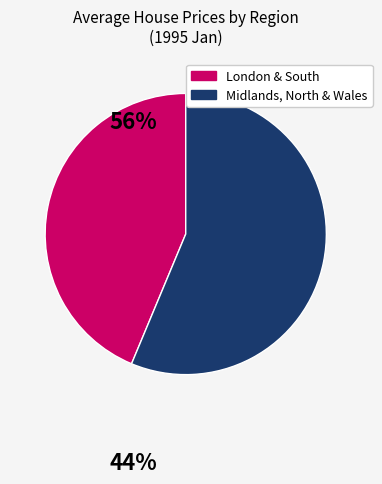

Is there any slice that represents more than half of the pie?

Yes